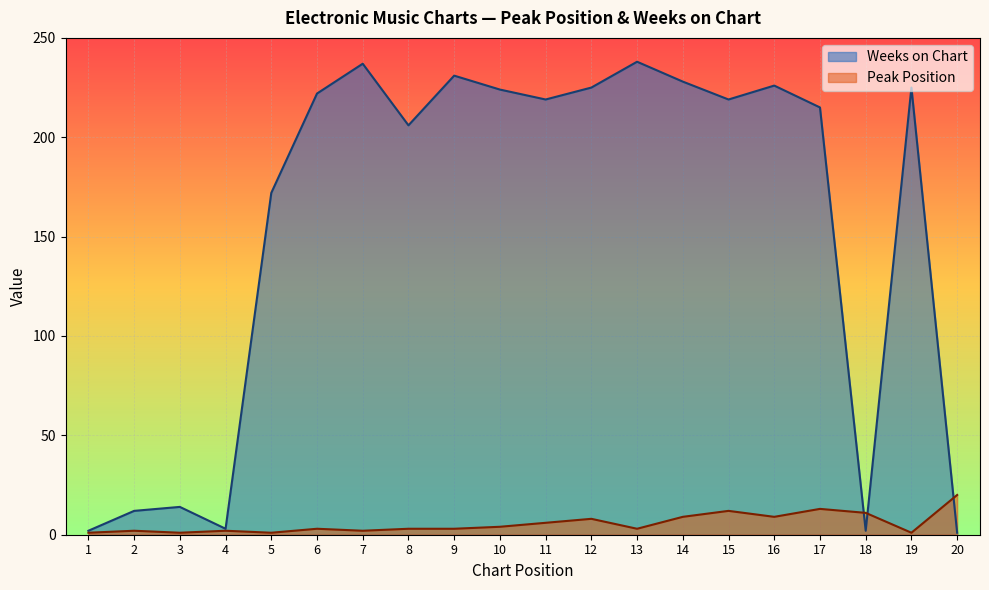

Reading left to right, extract all data points from this chart.

Peak Position: 1	2	1	2	1	3	2	3	3	4	6	8	3	9	12	9	13	11	1	20
Weeks on Chart: 2	12	14	3	172	222	237	206	231	224	219	225	238	228	219	226	215	2	225	1